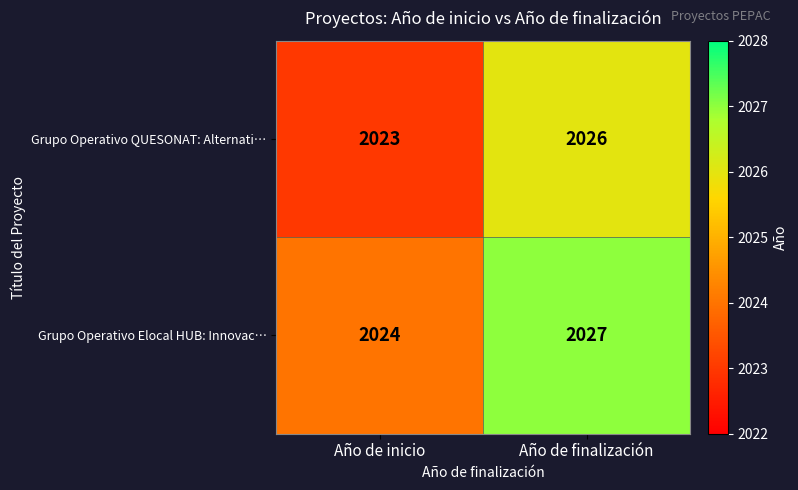

Rank the series by their maximum value, from highest to lowest.

Grupo Operativo Elocal HUB: Innovac…, Grupo Operativo QUESONAT: Alternati…